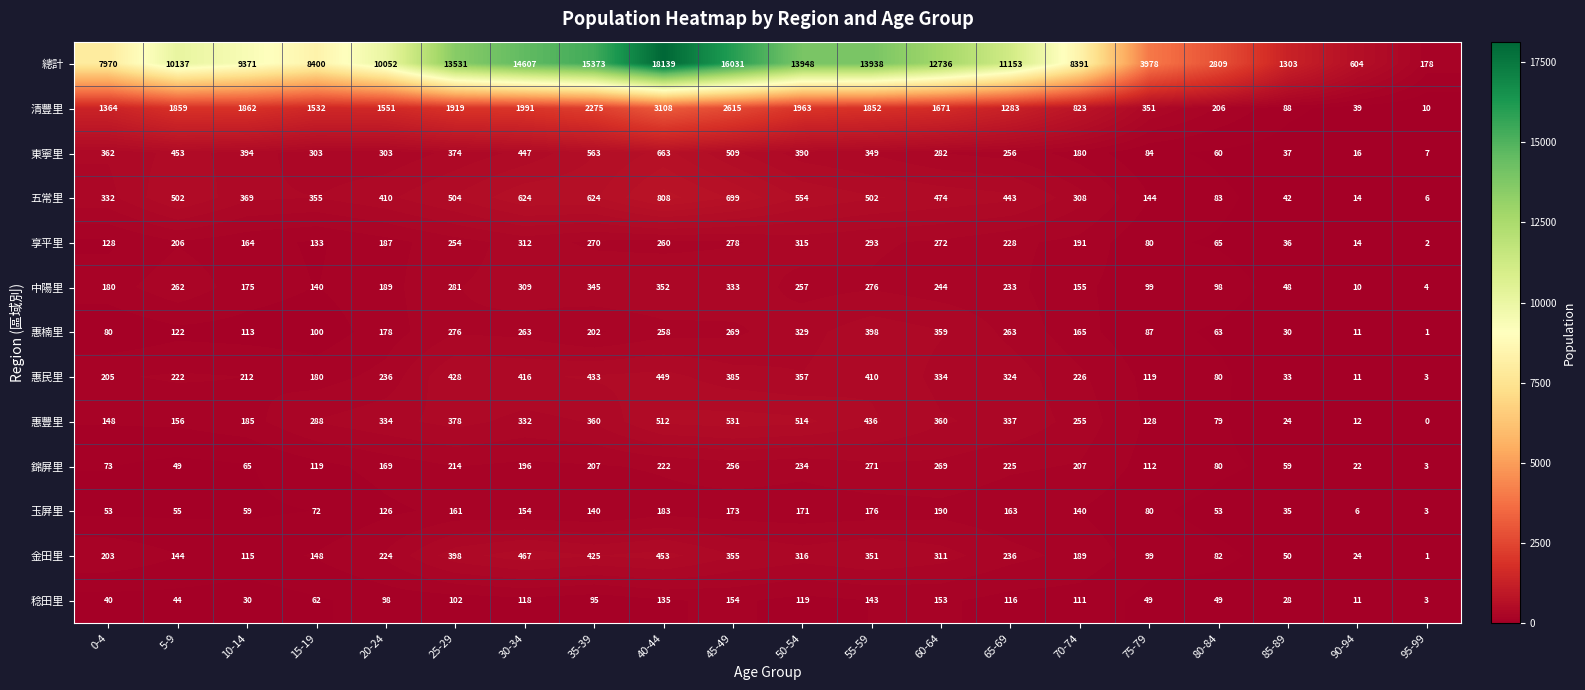

Rank the series at 5-9 from highest to lowest value.

總計, 清豐里, 五常里, 東寧里, 中陽里, 惠民里, 享平里, 惠豐里, 金田里, 惠楠里, 玉屏里, 錦屏里, 稔田里